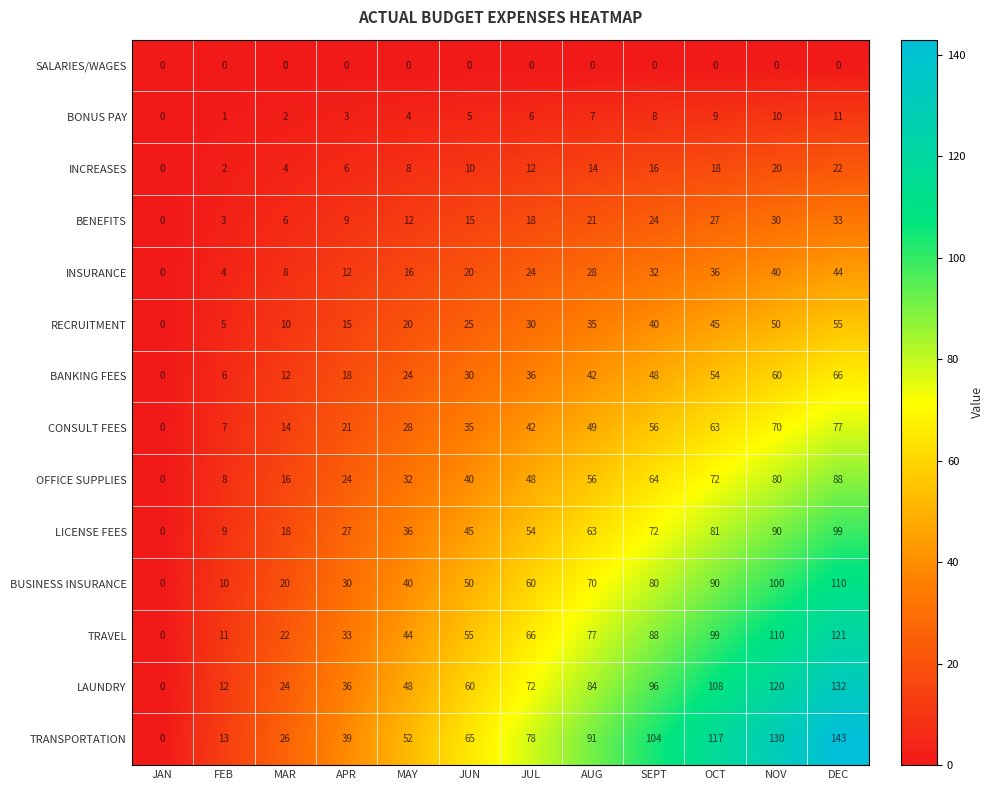

Rank the series at SEPT from highest to lowest value.

TRANSPORTATION, LAUNDRY, TRAVEL, BUSINESS INSURANCE, LICENSE FEES, OFFICE SUPPLIES, CONSULT FEES, BANKING FEES, RECRUITMENT, INSURANCE, BENEFITS, INCREASES, BONUS PAY, SALARIES/WAGES